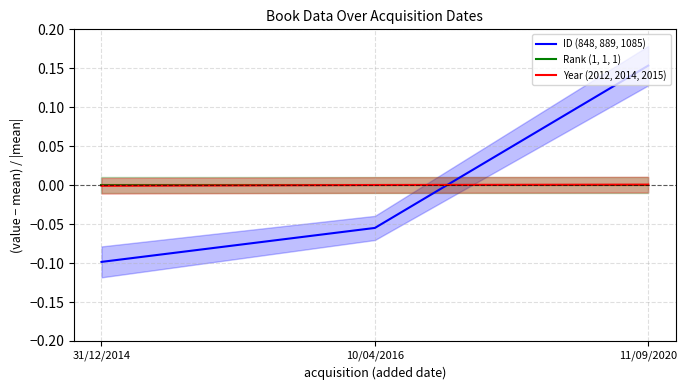

Which series has the widest spread of values?

ID (848, 889, 1085)